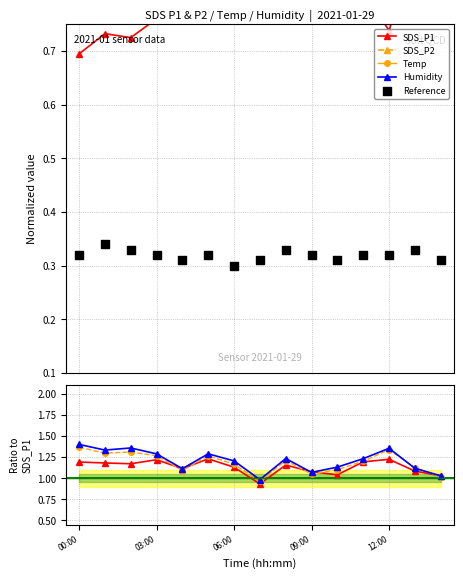

Which series has the widest spread of Y values?

Humidity